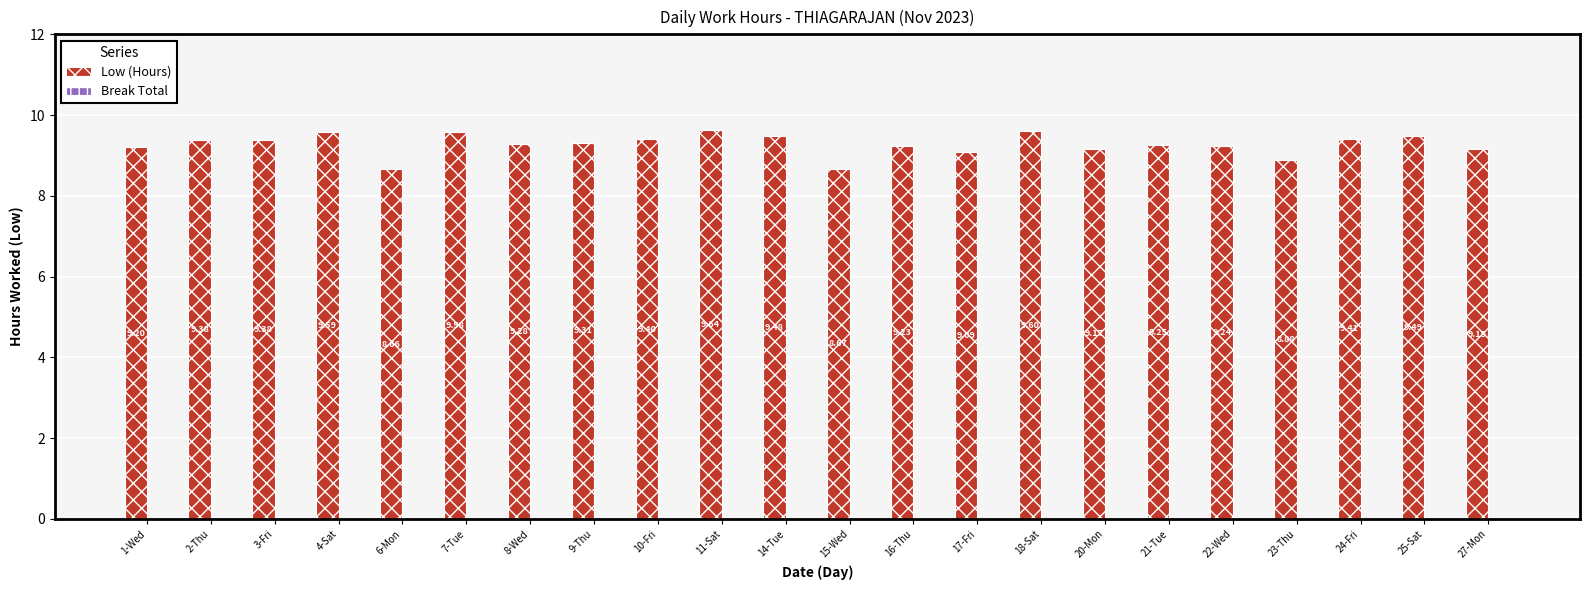

Which label corresponds to the smallest value in the chart?

6-Mon